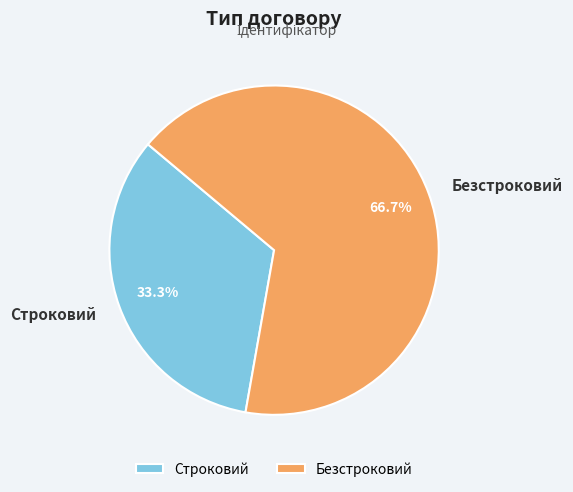

The Безстроковий slice represents 67% of the pie. True or false?

True